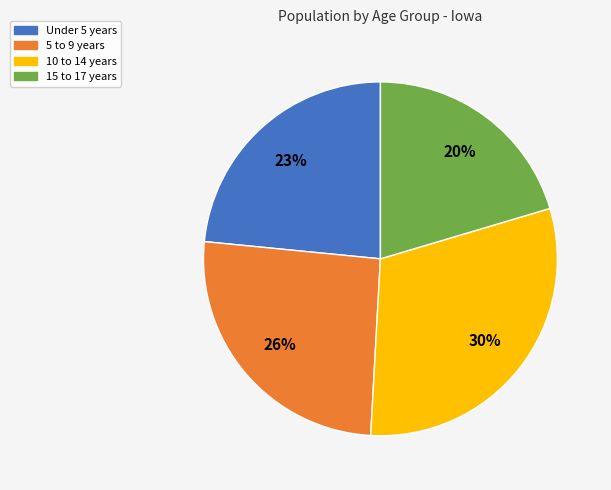

Approximately how many times larger is the value at 5 to 9 years compared to 15 to 17 years?

1.3